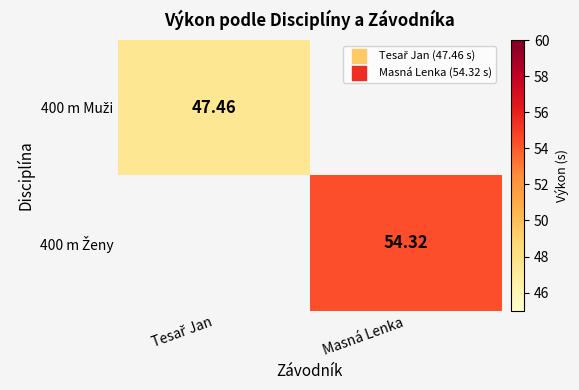

The 400 m Muži series shows 63.0 at Tesař Jan. True or false?

False